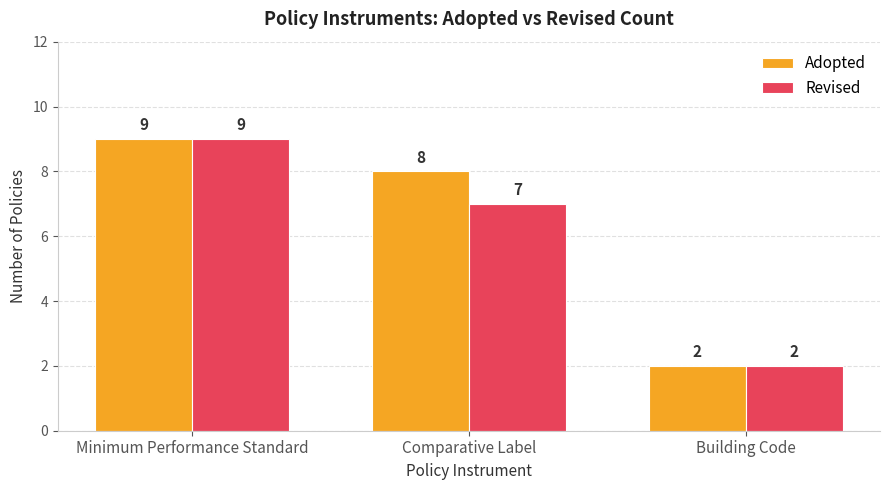

What are all the series names shown in the legend?

Adopted, Revised